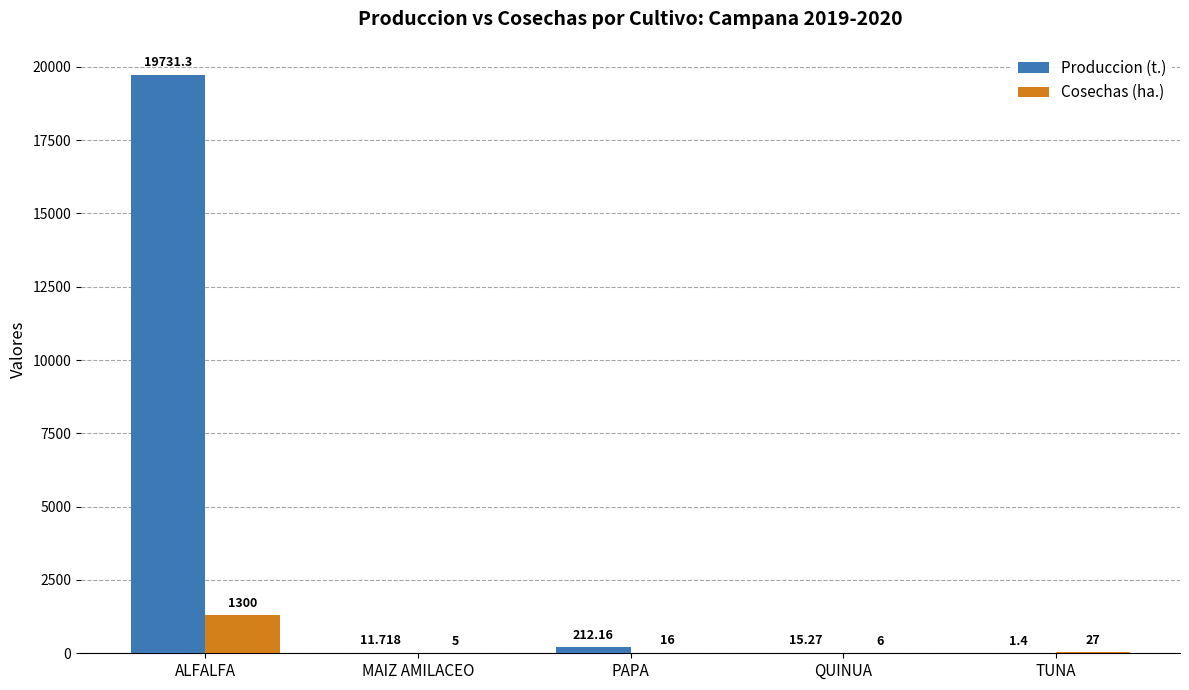

At which category does the chart reach its peak across all series?

ALFALFA